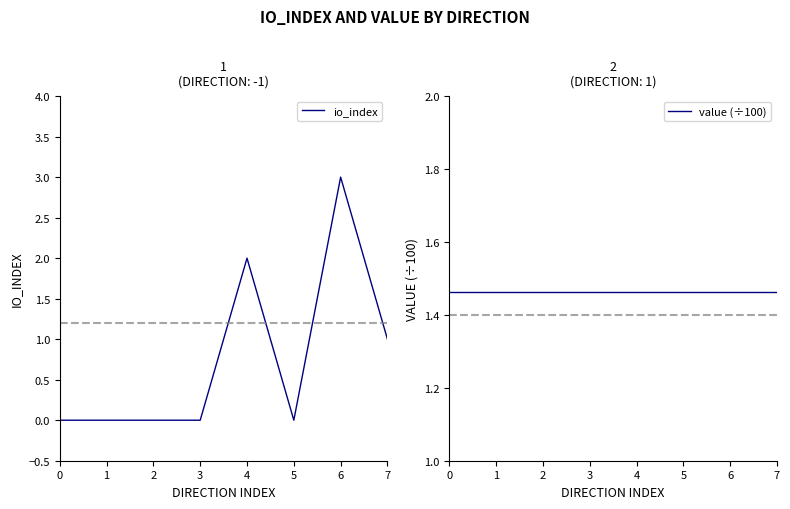

Which series changed the most between 2 and 4?

io_index